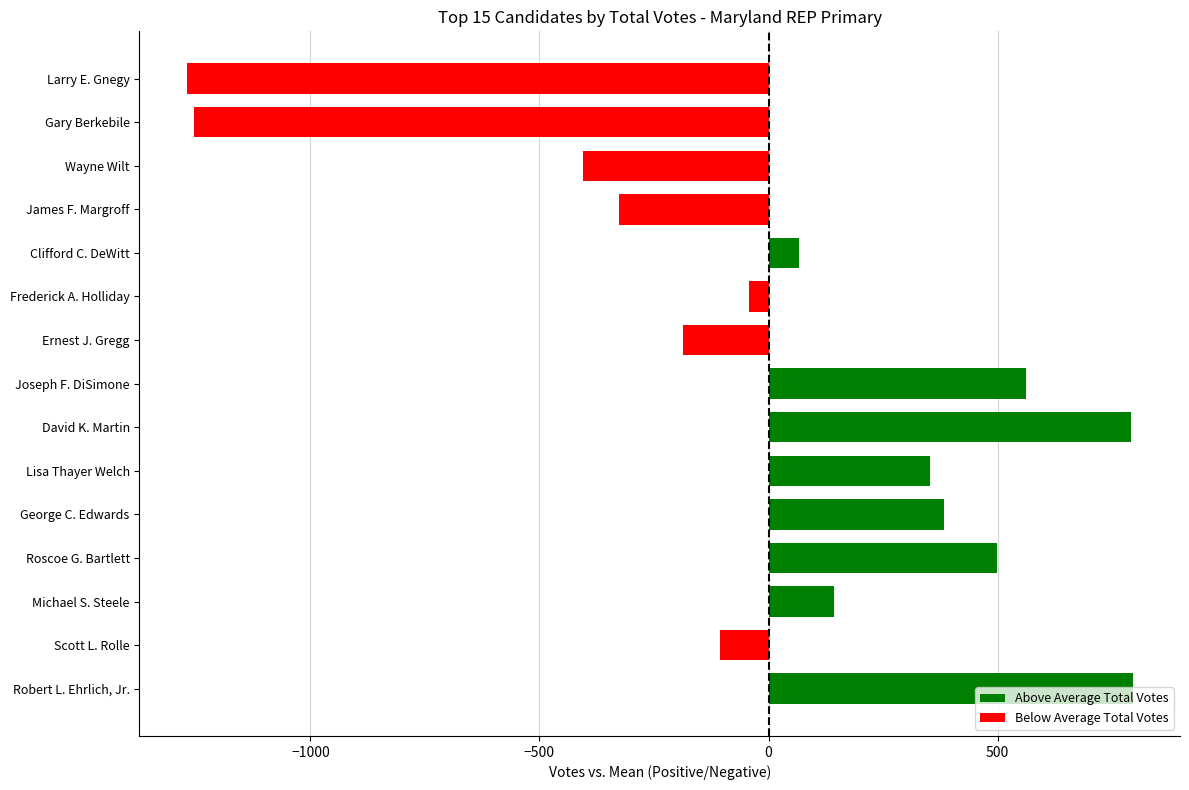

Rank the categories by value from highest to lowest.

Robert L. Ehrlich, Jr., David K. Martin, Joseph F. DiSimone, Roscoe G. Bartlett, George C. Edwards, Lisa Thayer Welch, Michael S. Steele, Clifford C. DeWitt, Frederick A. Holliday, Scott L. Rolle, Ernest J. Gregg, James F. Margroff, Wayne Wilt, Gary Berkebile, Larry E. Gnegy